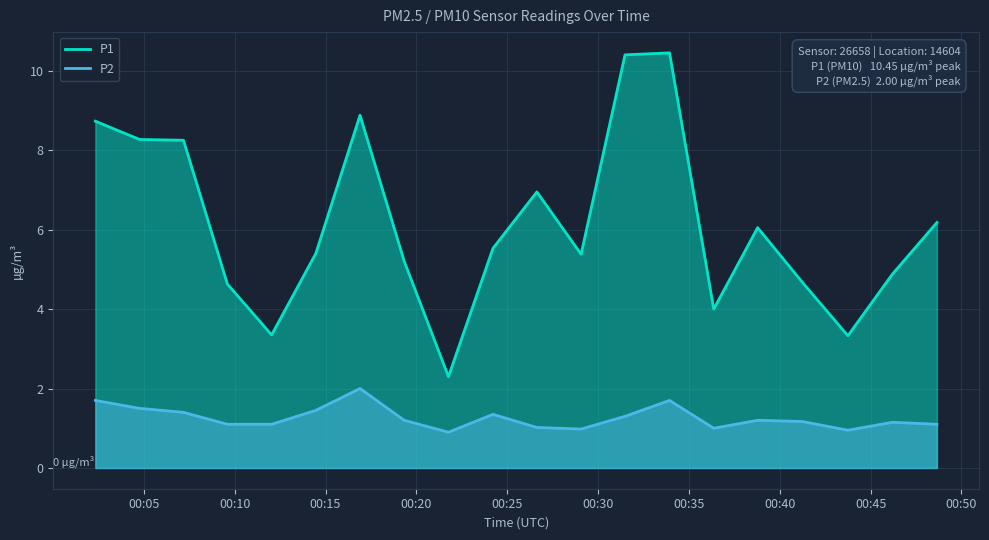

Which series has the largest total across all categories?

P1